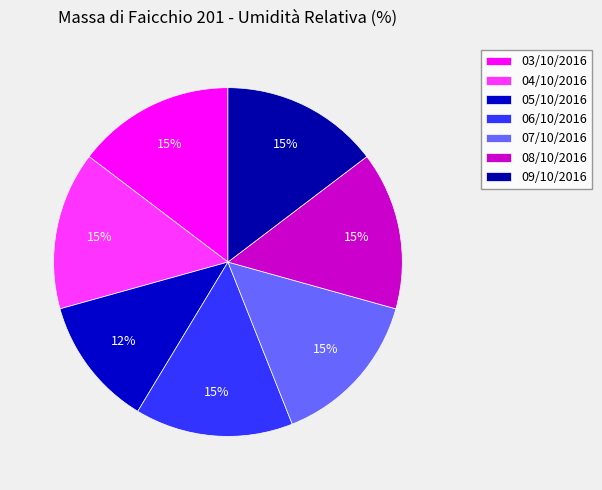

The 07/10/2016 slice represents 15% of the pie. True or false?

True